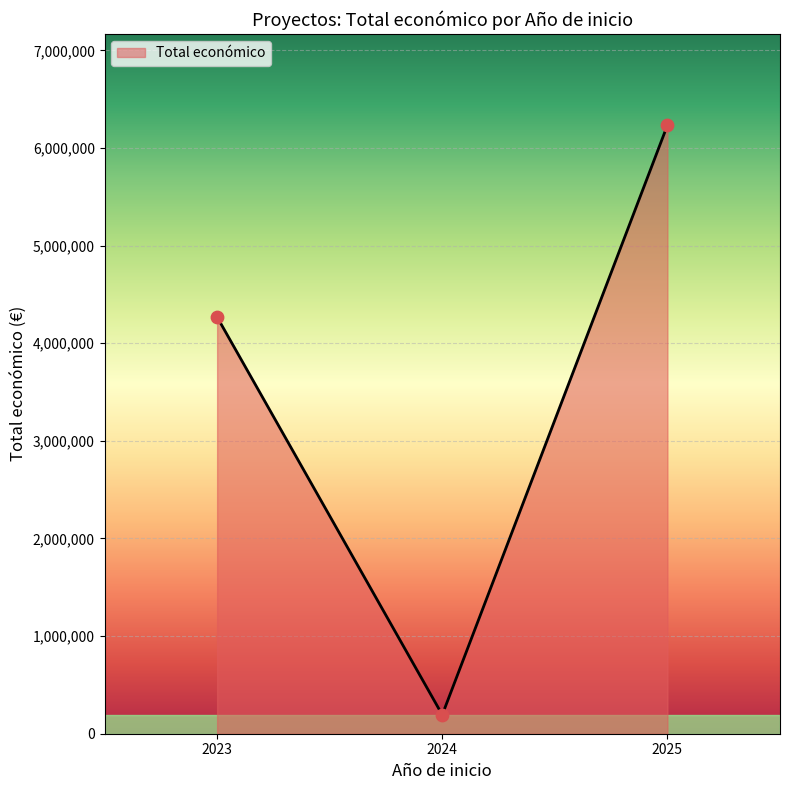

What is the ratio of the value at 2023 to the value at 2024?

22.0